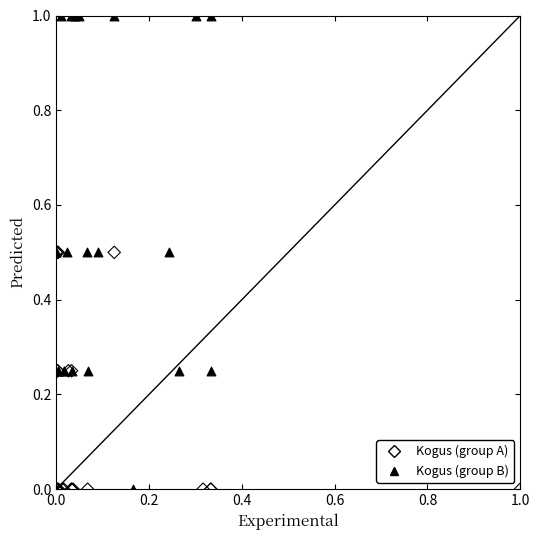

Which series has the widest spread of Y values?

Kogus (group B)